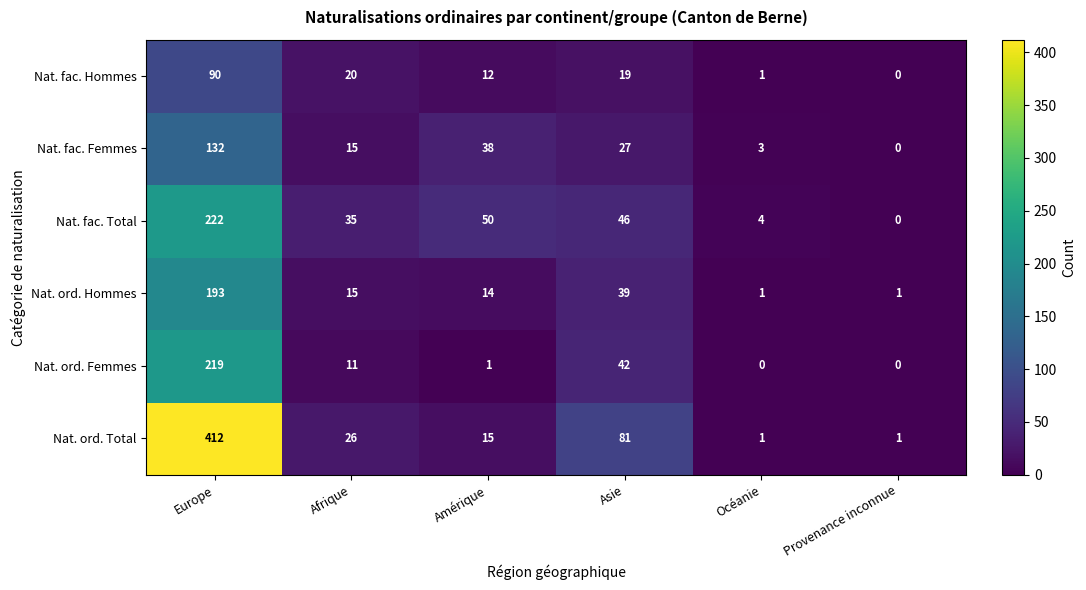

At which label does Nat. fac. Total reach its minimum?

Provenance inconnue